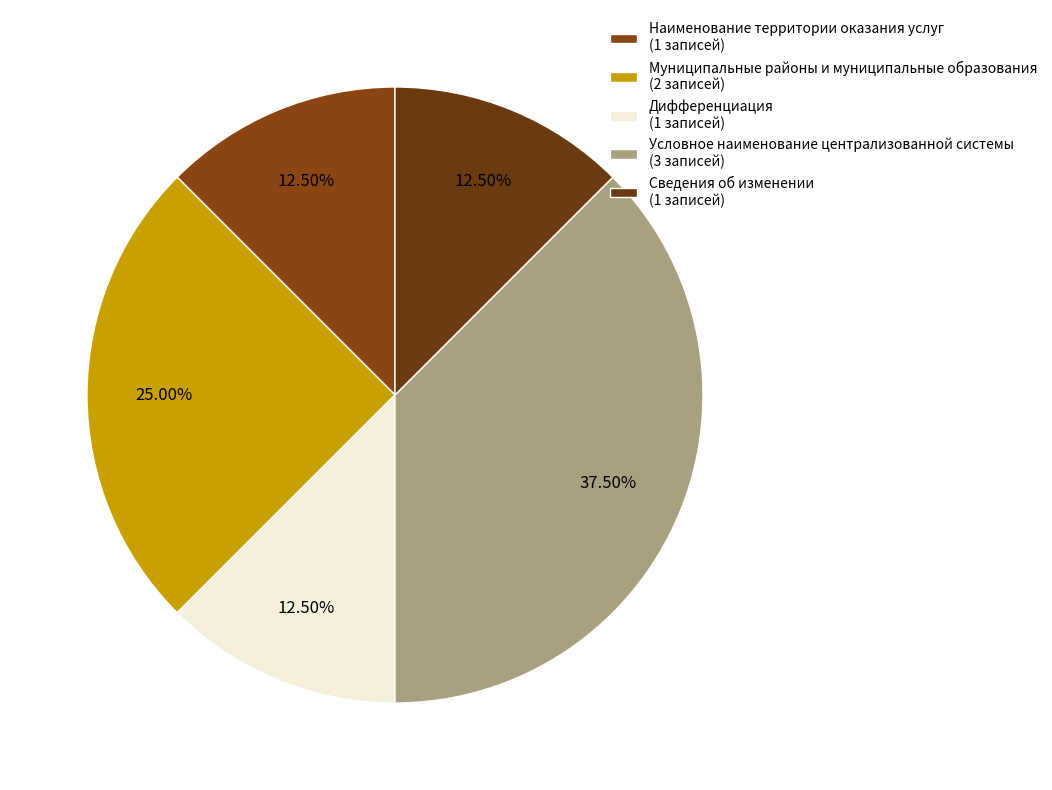

What portion of the pie excludes Условное наименование централизованной системы?

62.5%